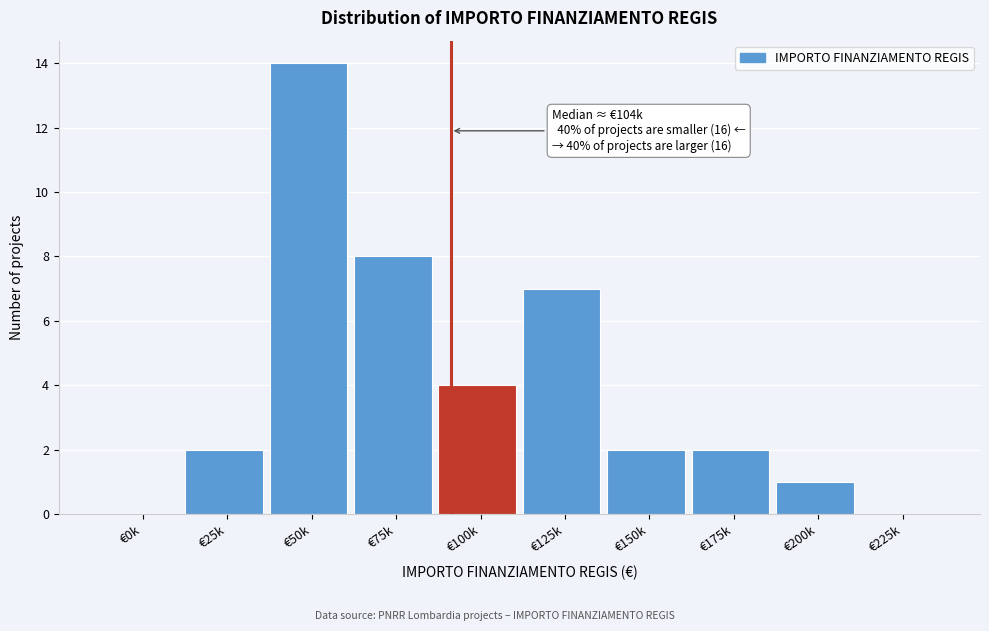

Reading right to left, list all the values displayed in this chart.

€225k=0	€200k=1	€175k=2	€150k=2	€125k=7	€100k=4	€75k=8	€50k=14	€25k=2	€0k=0